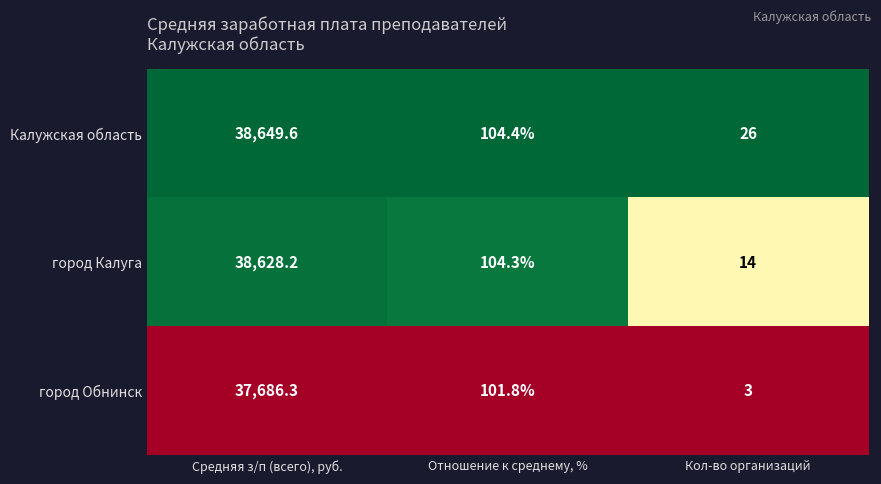

What is the minimum value for Калужская область?

26.0